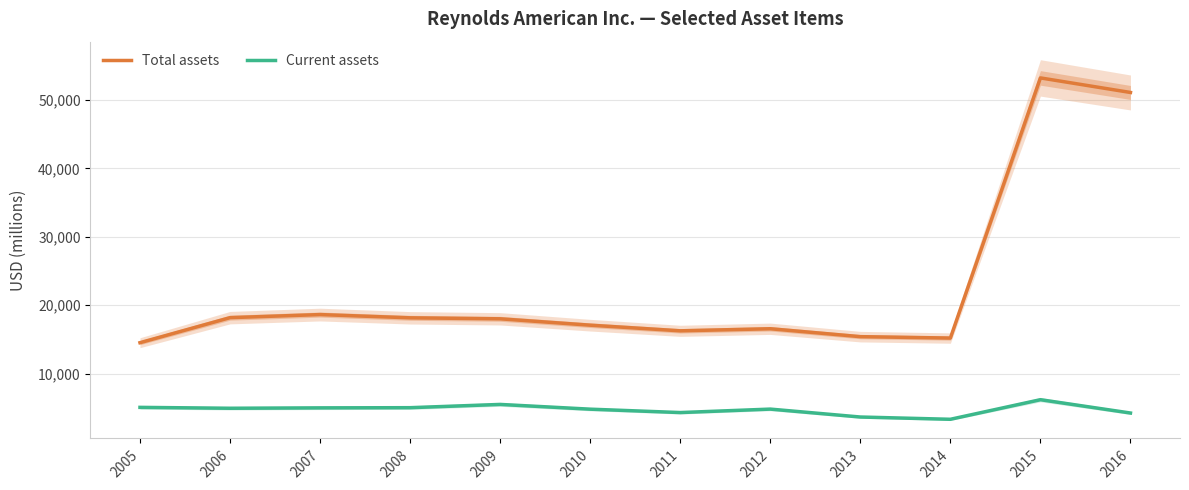

Does the chart display data point markers on the line(s)?

No